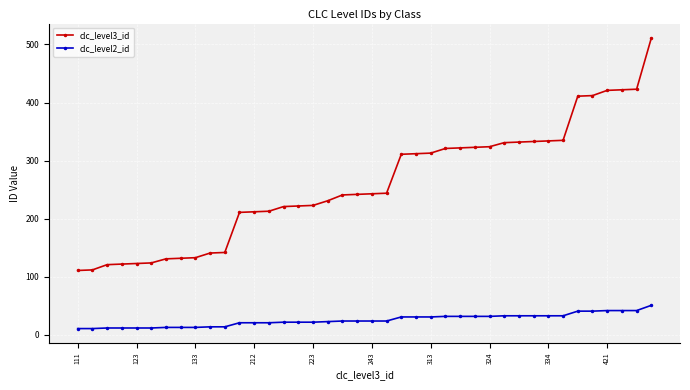

Rank the series by their average value, from highest to lowest.

clc_level3_id, clc_level2_id